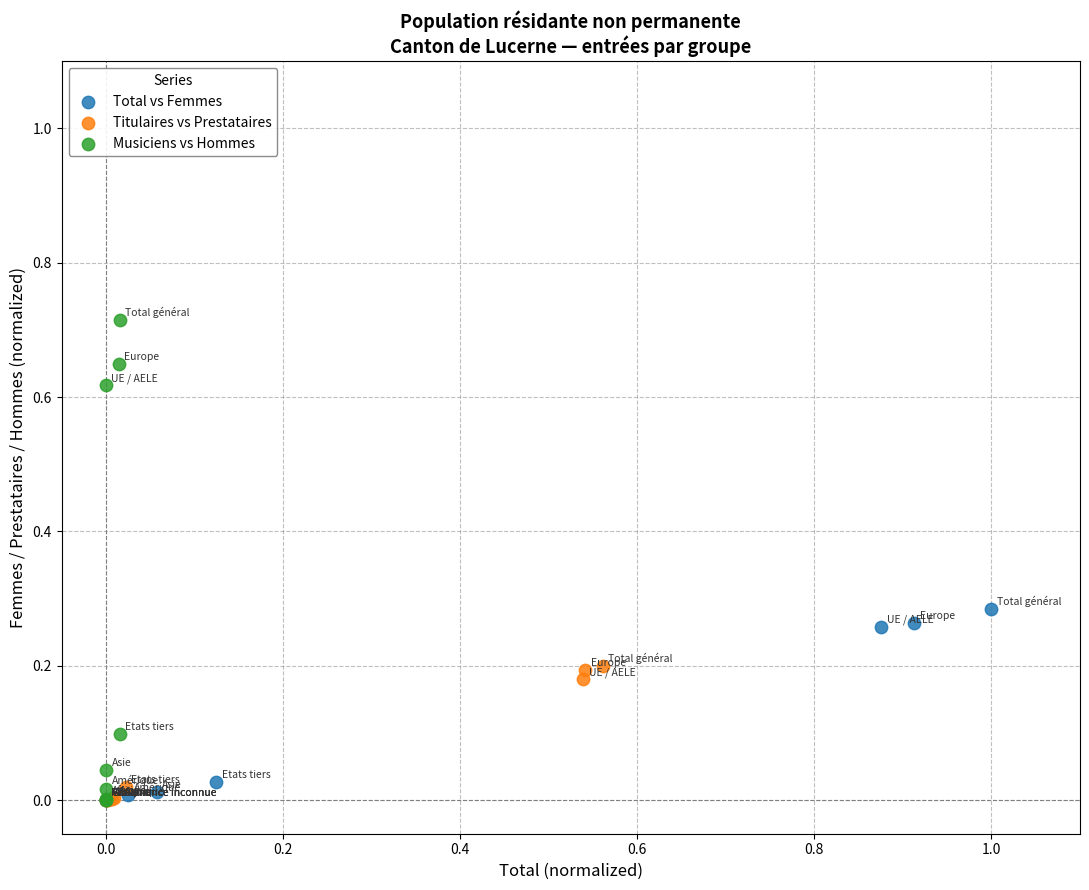

What are all the series names shown in the legend?

Total vs Femmes, Titulaires vs Prestataires, Musiciens vs Hommes